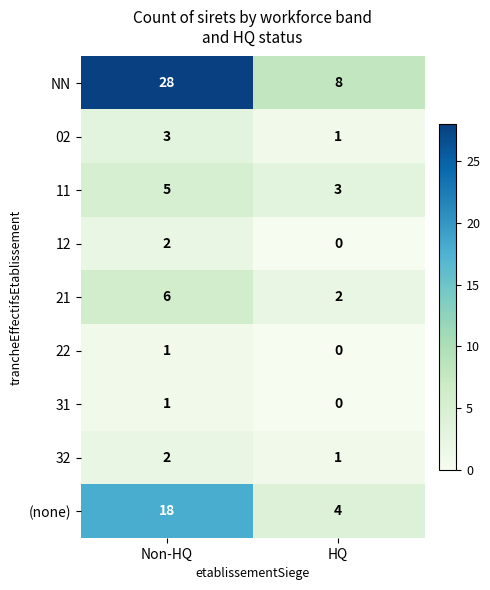

Reading right to left, extract all data points from this chart.

NN: HQ=8	Non-HQ=28
02: HQ=1	Non-HQ=3
11: HQ=3	Non-HQ=5
12: HQ=0	Non-HQ=2
21: HQ=2	Non-HQ=6
22: HQ=0	Non-HQ=1
31: HQ=0	Non-HQ=1
32: HQ=1	Non-HQ=2
(none): HQ=4	Non-HQ=18